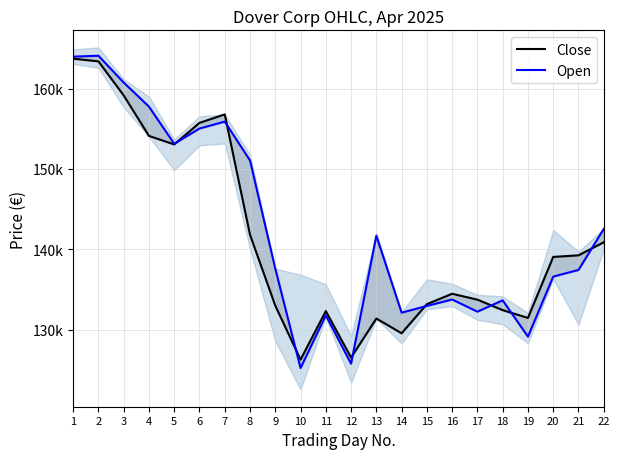

Rank the series by their average value, from lowest to highest.

Close, Open